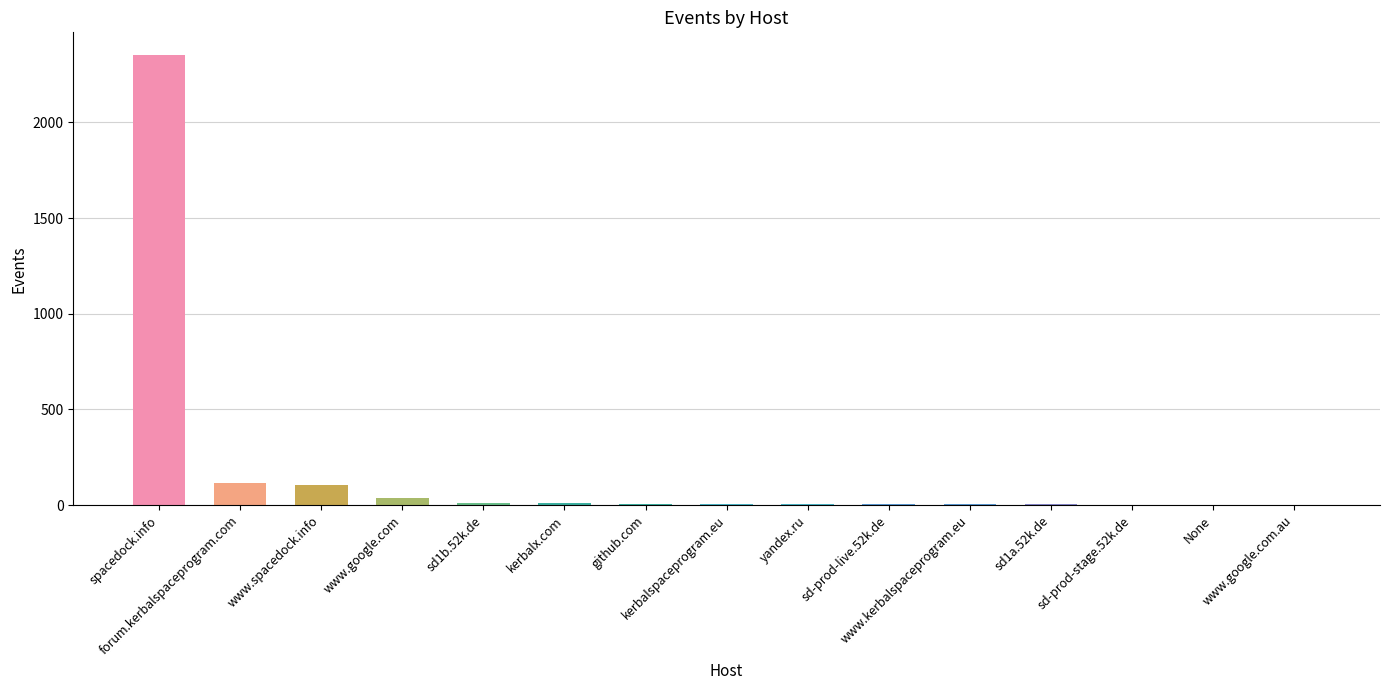

What is the maximum value shown in the chart?

2353